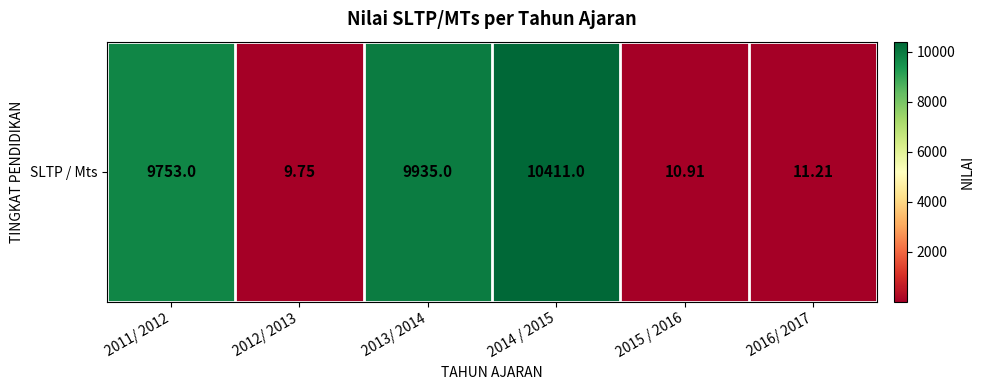

Rank the categories by value from highest to lowest.

2014 / 2015, 2013/ 2014, 2011/ 2012, 2016/ 2017, 2015 / 2016, 2012/ 2013